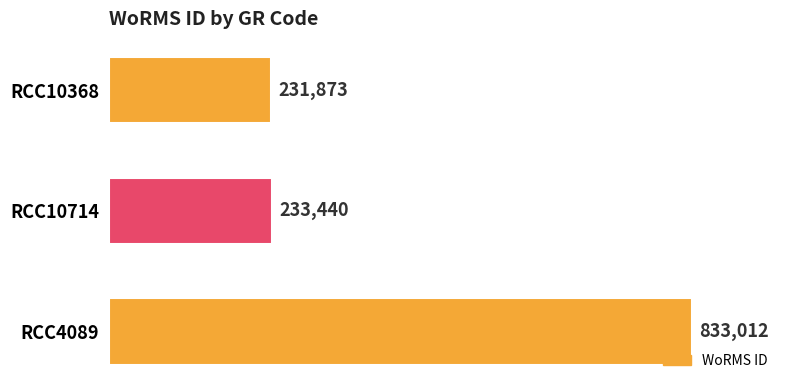

Reading top to bottom, list all the values displayed in this chart.

RCC10368=231873	RCC10714=233440	RCC4089=833012